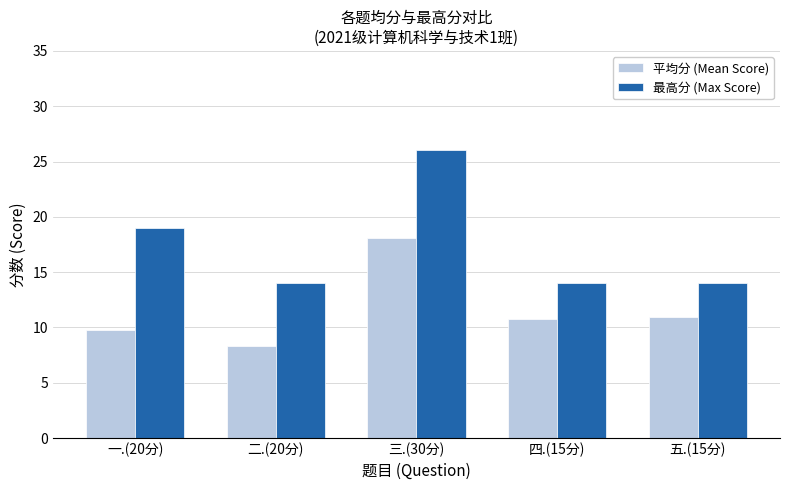

At which category is the sum across all series the highest?

三.(30分)